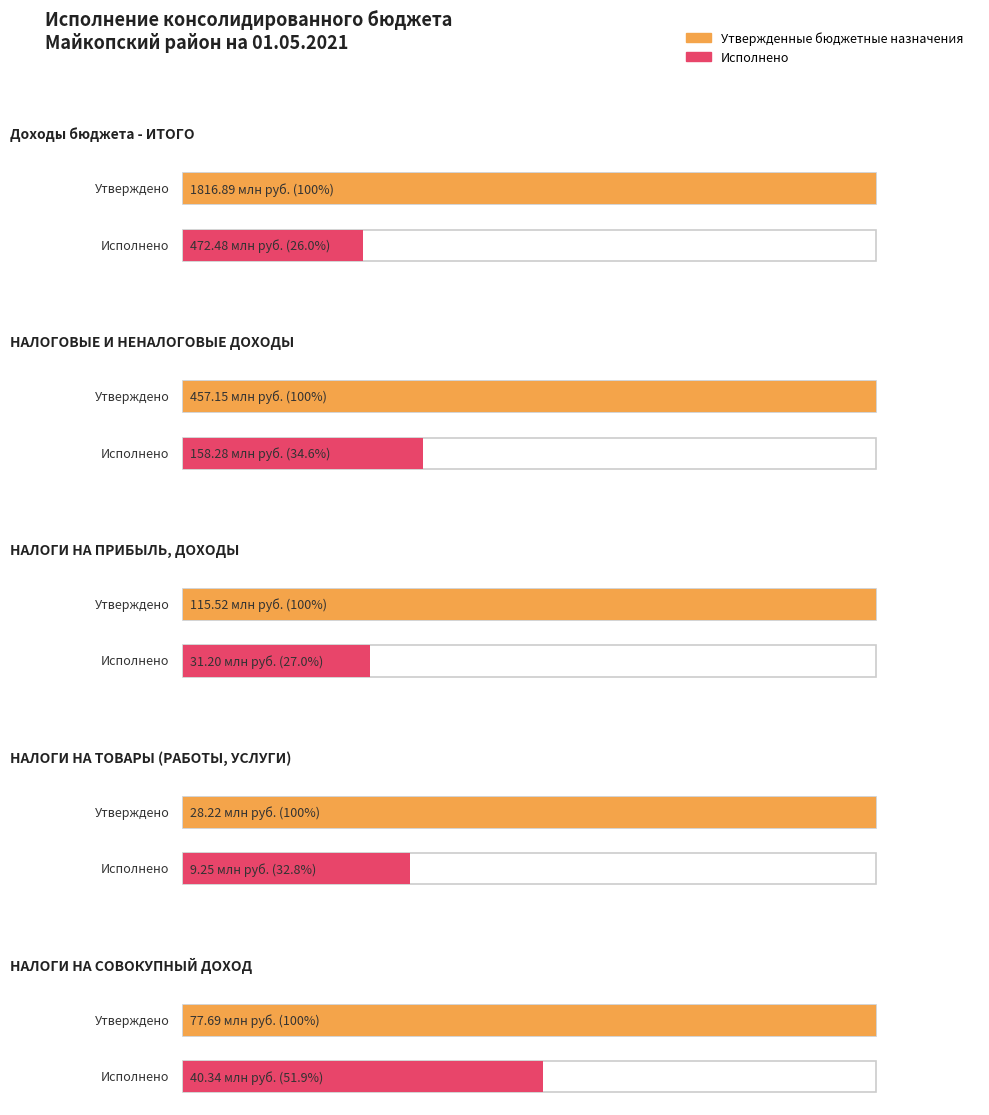

Is the value of Исполнено at Доходы бюджета - ИТОГО greater than the value of Утвержденные бюджетные назначения at Доходы бюджета - ИТОГО?

No